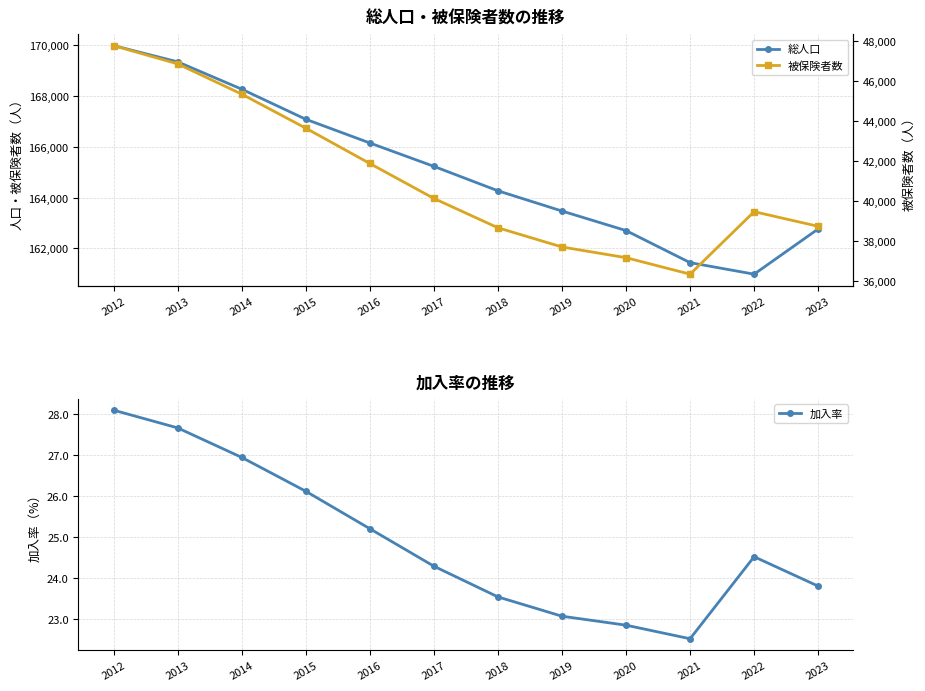

Count the number of data series in this chart.

3